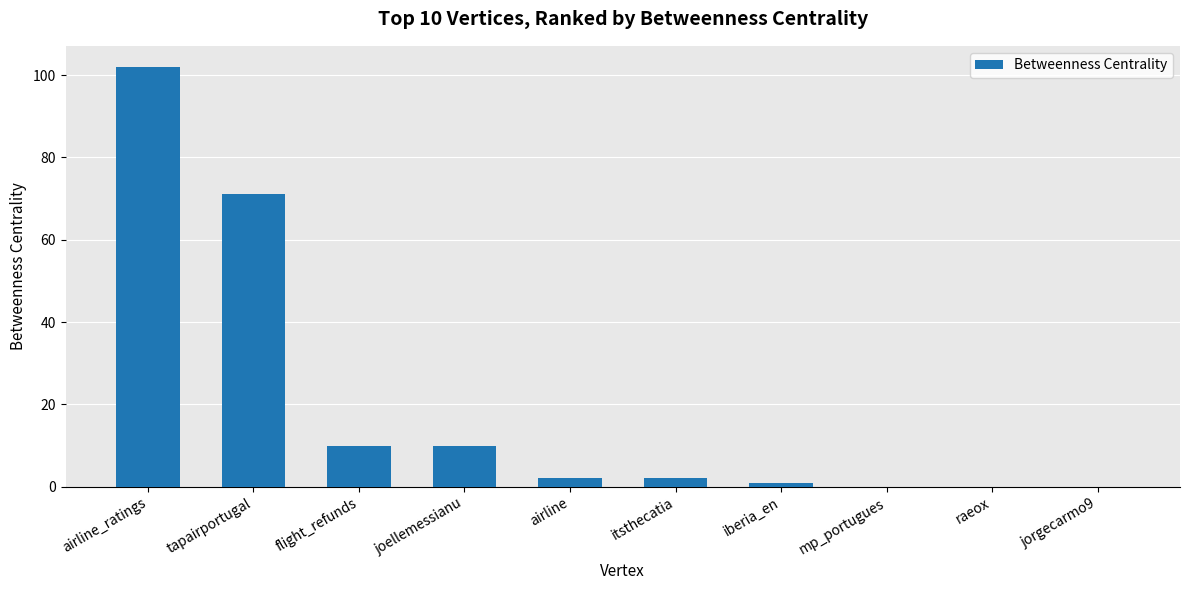

Reading left to right, transcribe all the data shown in this chart.

airline_ratings=102	tapairportugal=71	flight_refunds=10	joellemessianu=10	airline=2	itsthecatia=2	iberia_en=1	mp_portugues=0	raeox=0	jorgecarmo9=0